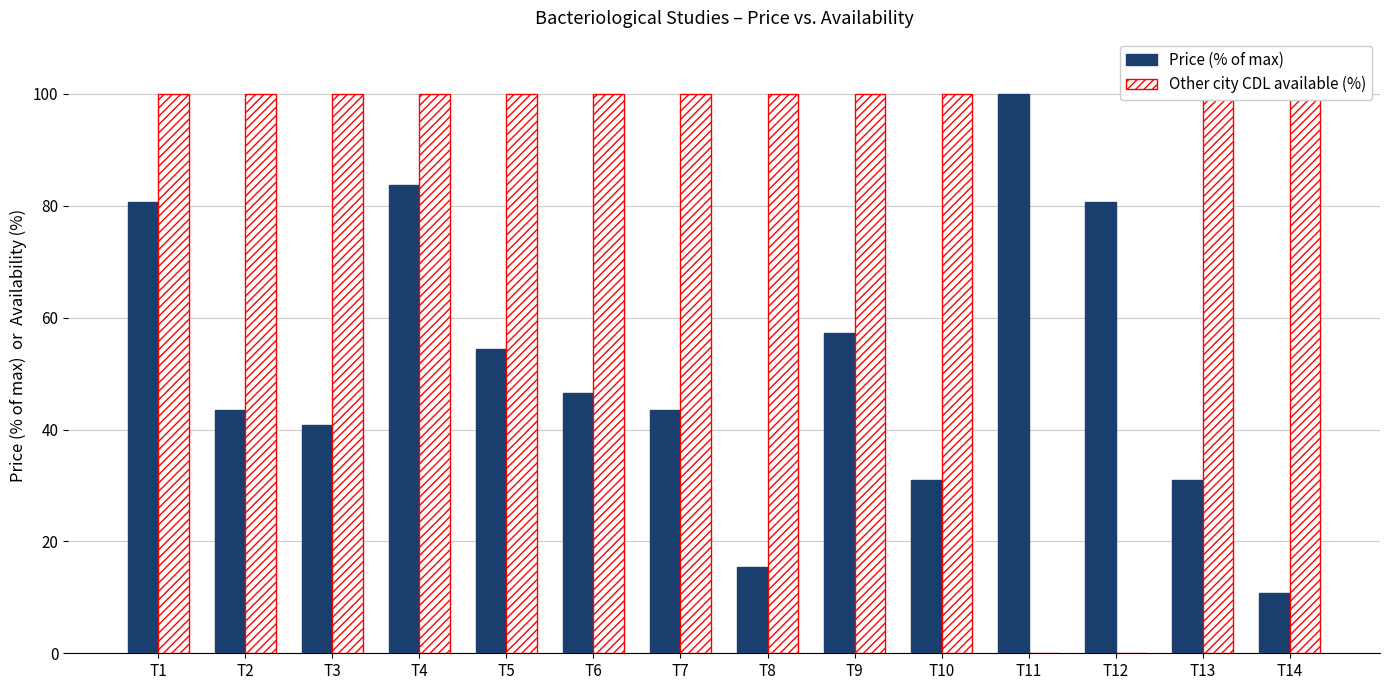

Which label corresponds to the largest value in the chart?

T11